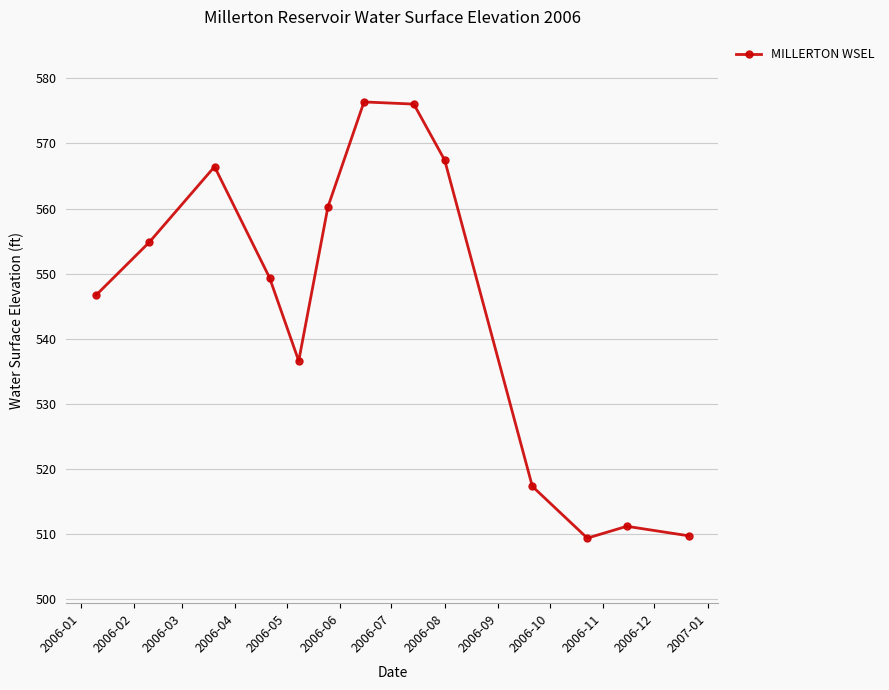

What is the value of the 2nd point from the left?

554.8